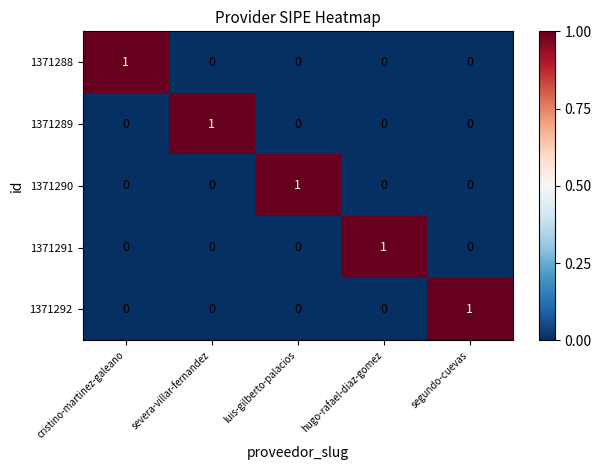

At how many categories does at least one series exceed 0?

5